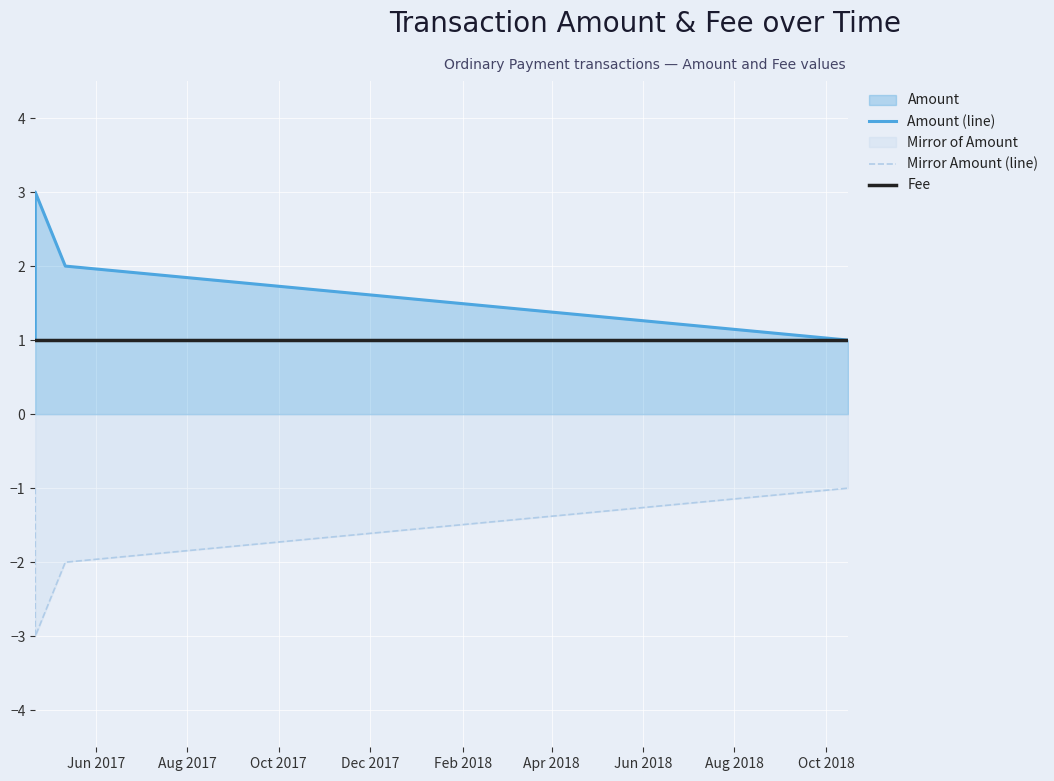

Does the chart display data point markers on the line(s)?

No